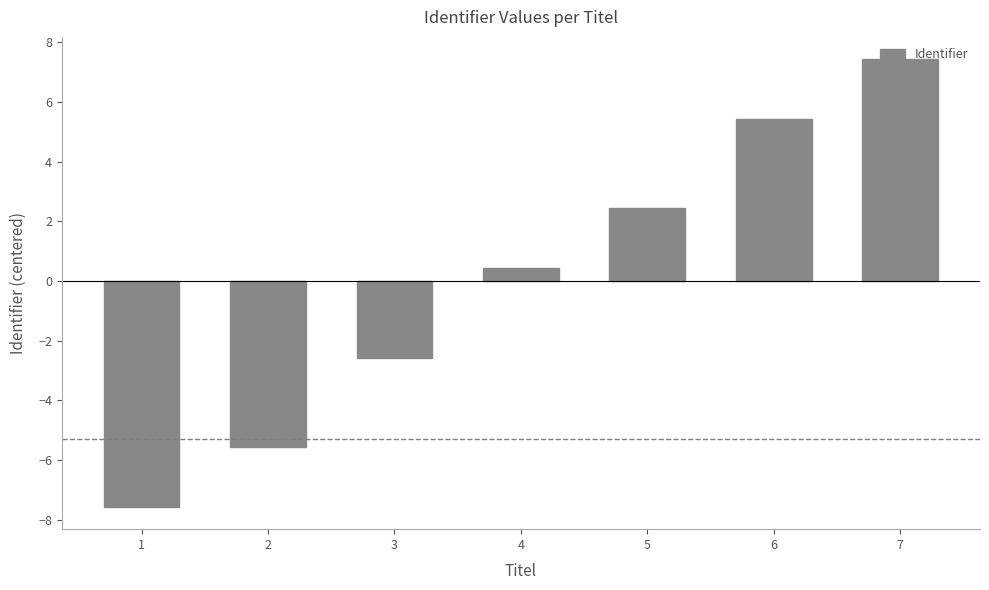

What is the difference between the maximum and second lowest values?

13.0